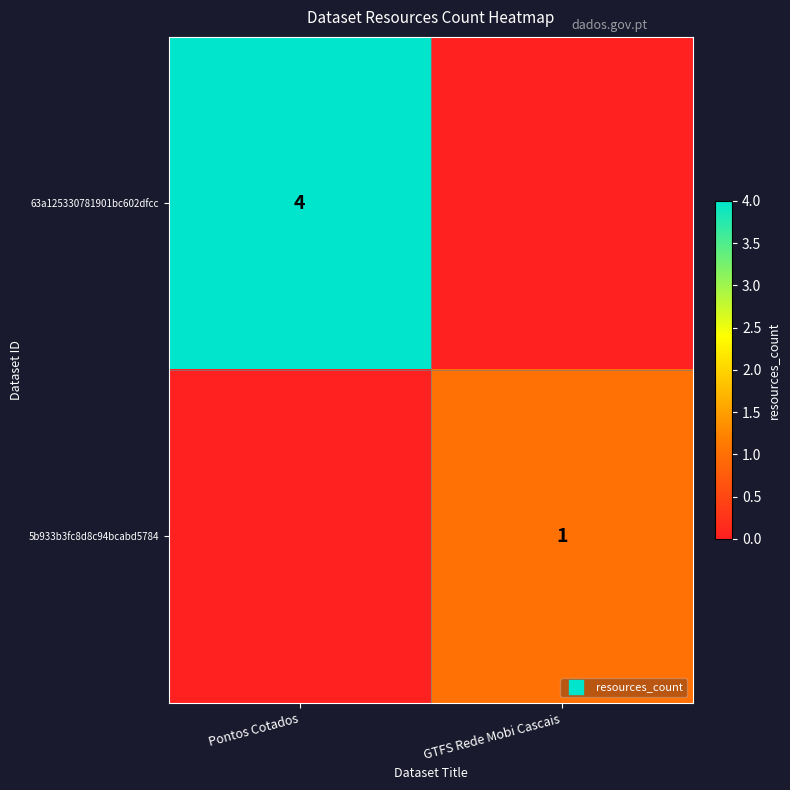

Which series has the largest range (max minus min)?

63a125330781901bc602dfcc